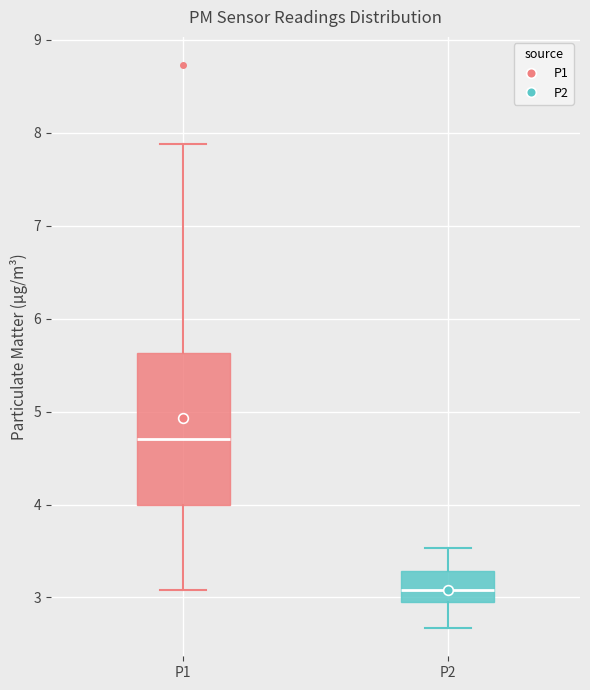

Where does the median line of the box for P1 sit on the y-axis? The values are not printed on the chart, so give them approximately, as read against the axis.

4.7